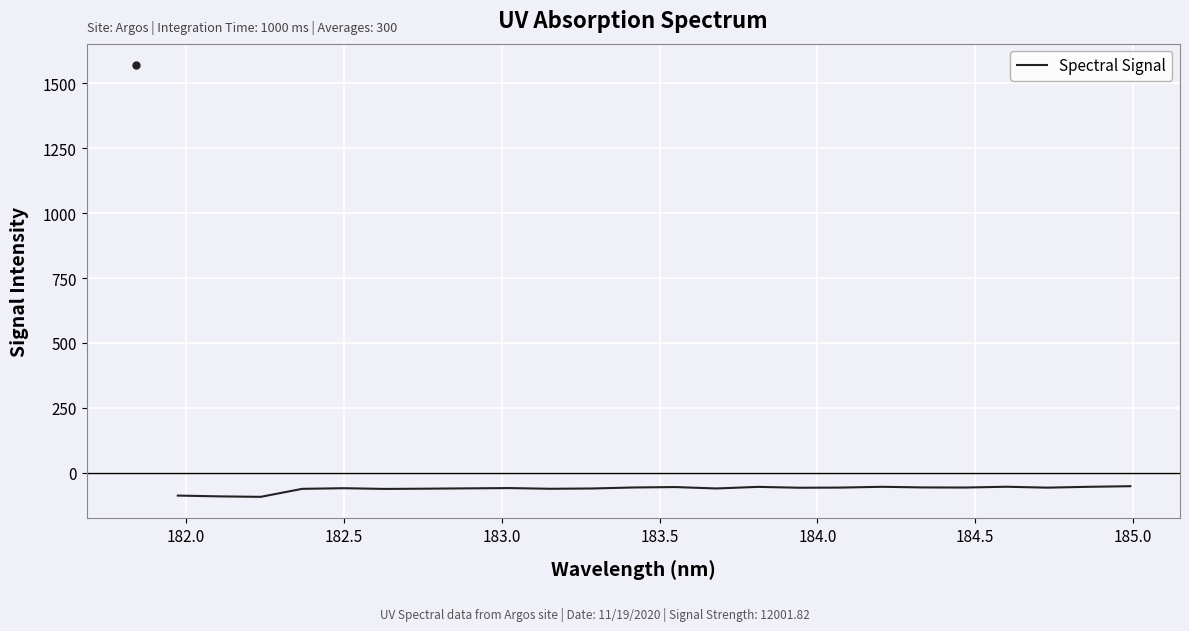

What is the maximum value shown in the chart?

-51.6